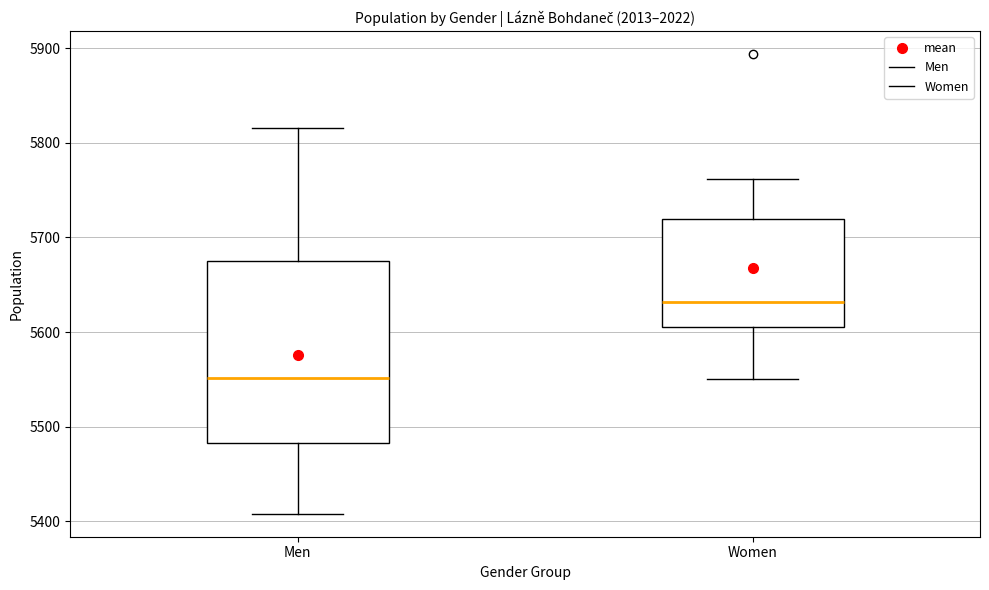

Which box is the tallest, from its lower edge to its upper edge?

Men